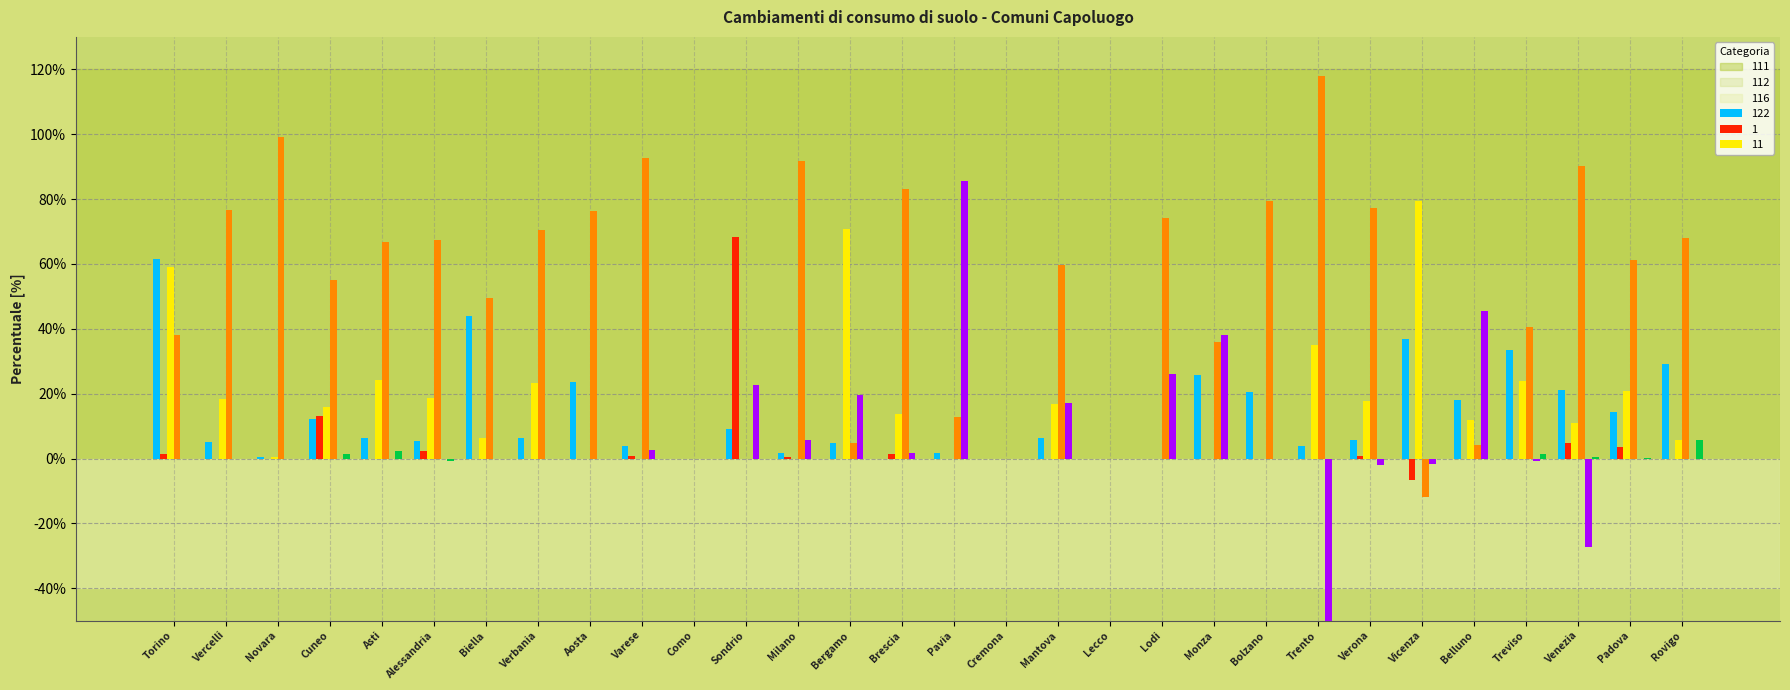

Are the bars horizontal?

No